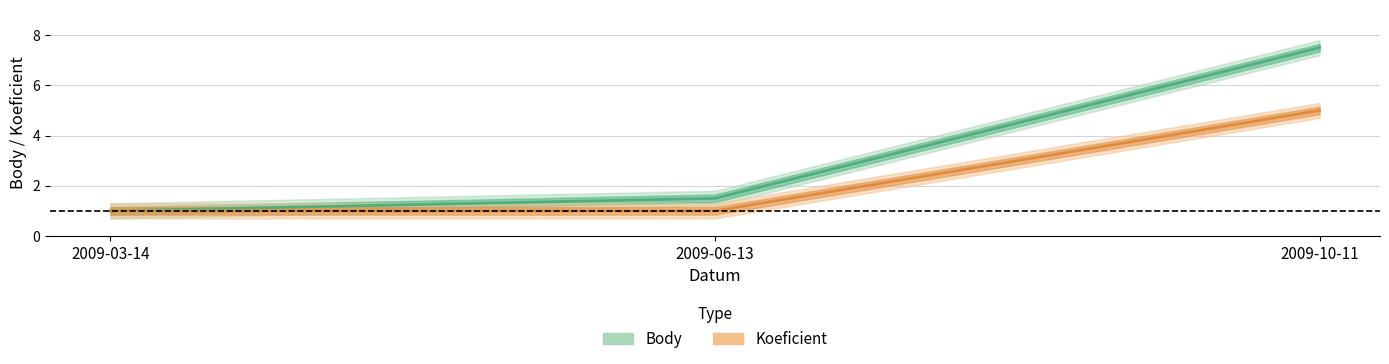

Reading left to right, transcribe all the data shown in this chart.

Body: 1.0	1.5	7.5
Koeficient: 1.0	1.0	5.0